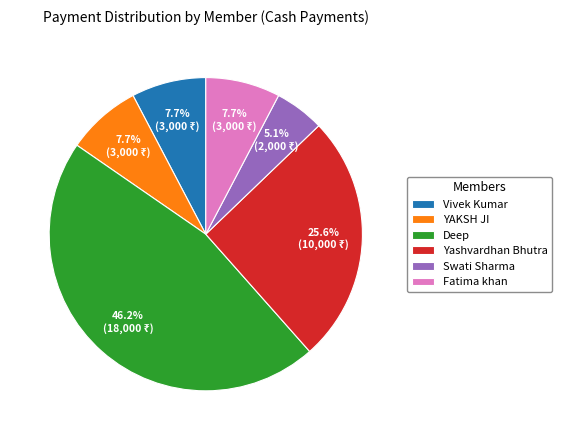

What percentage is the Yashvardhan Bhutra slice, to the nearest percent?

26%